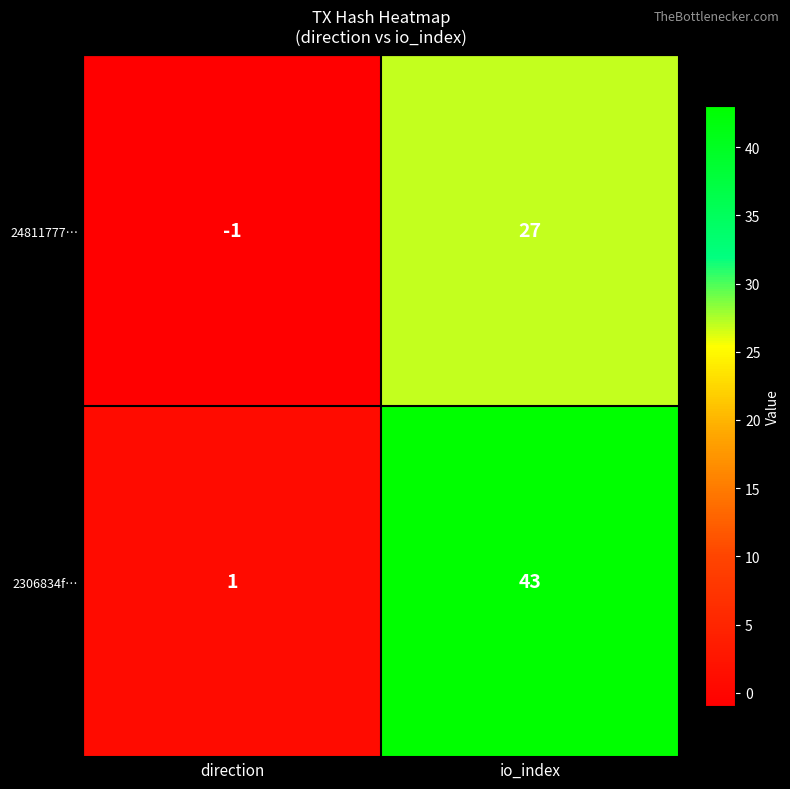

Which category has the highest value in the 2306834f… series?

io_index